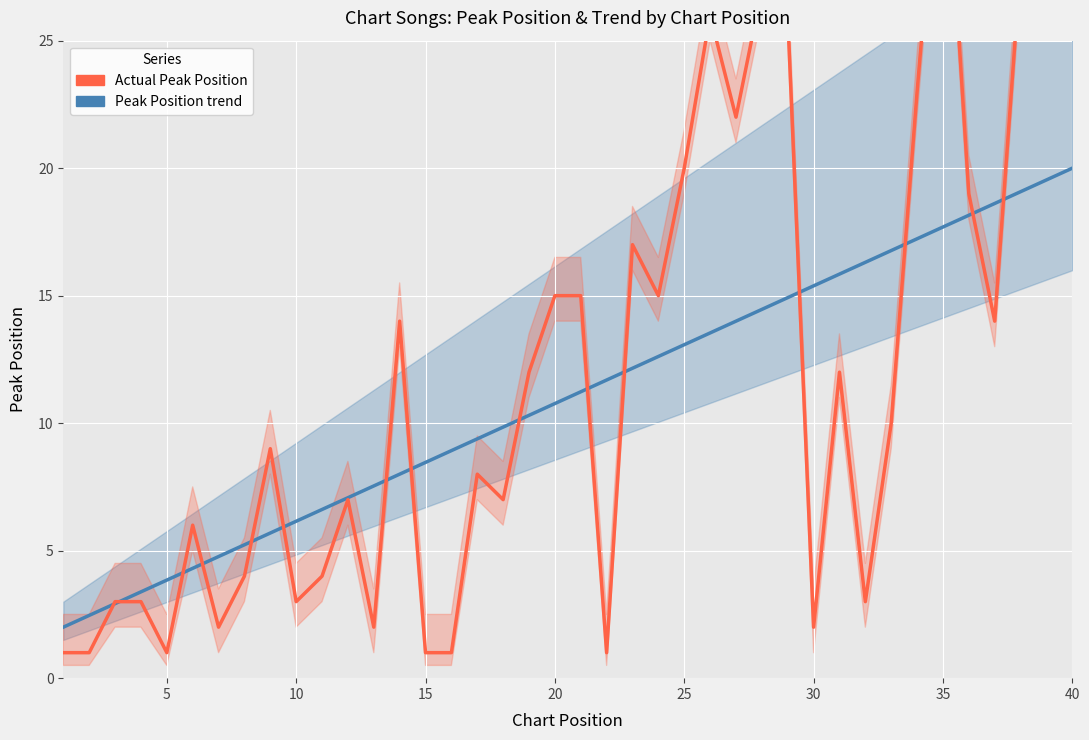

True or false: Peak Position trend and Actual Peak Position cross at least once.

True